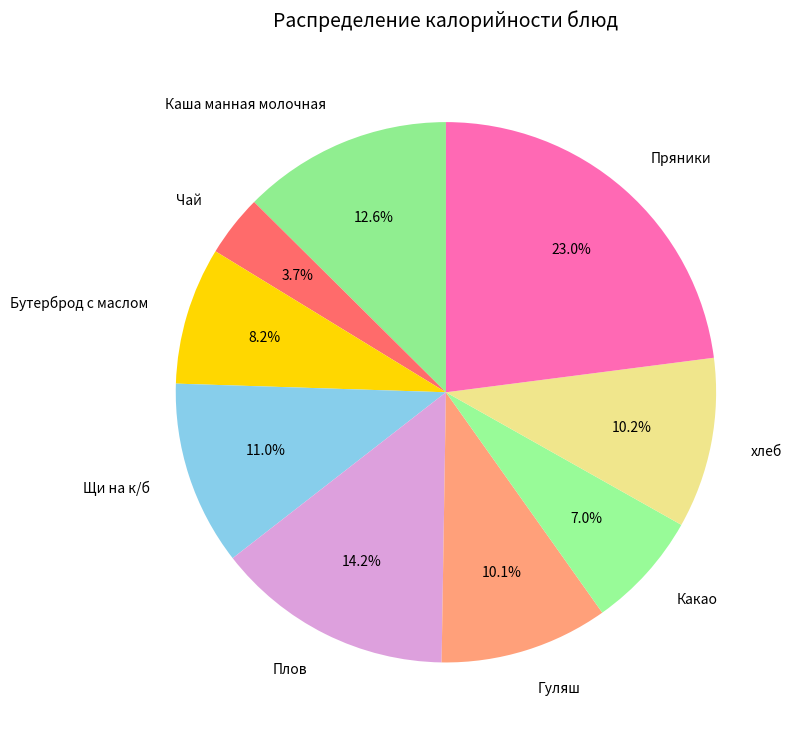

To the nearest percent, what is the average slice percentage?

11%